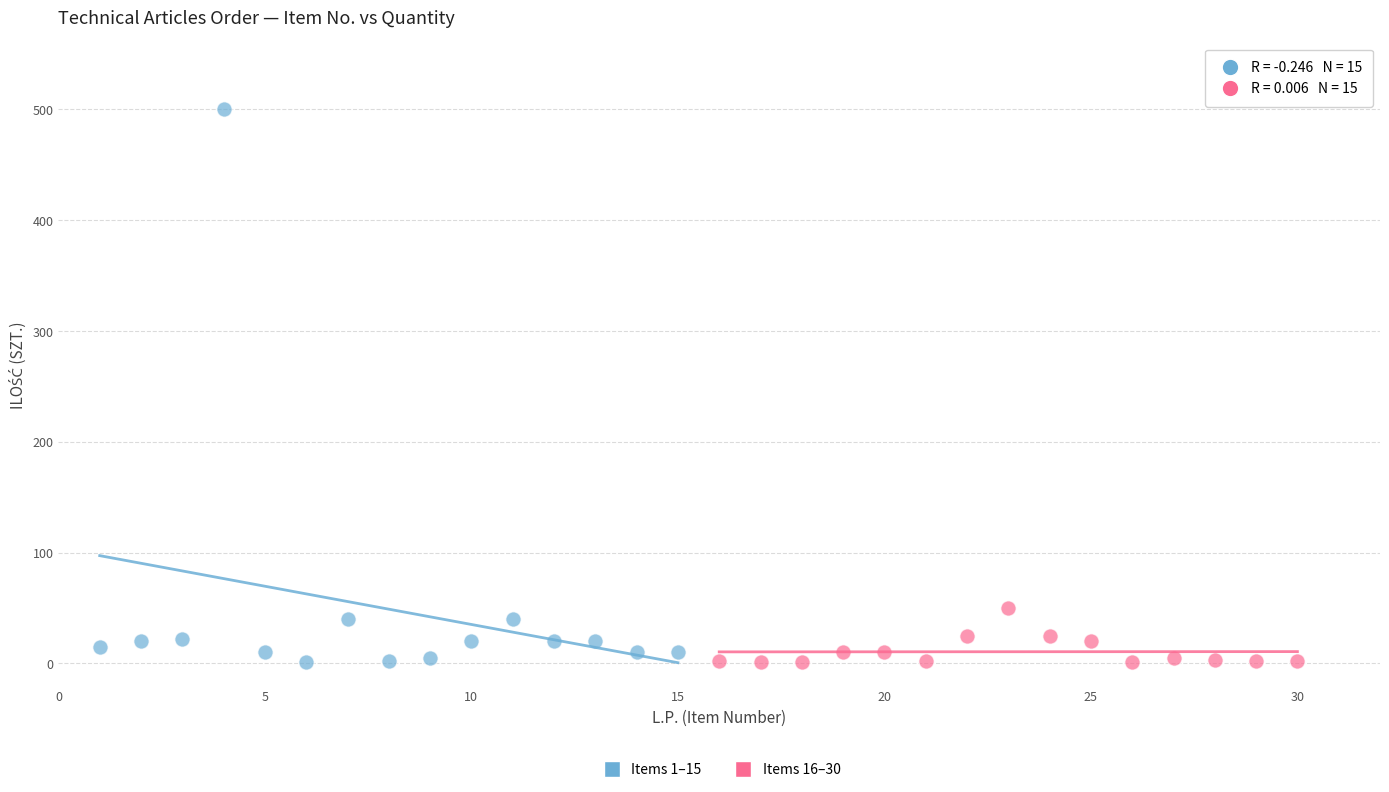

Which series contains the highest Y value?

Items 1–15